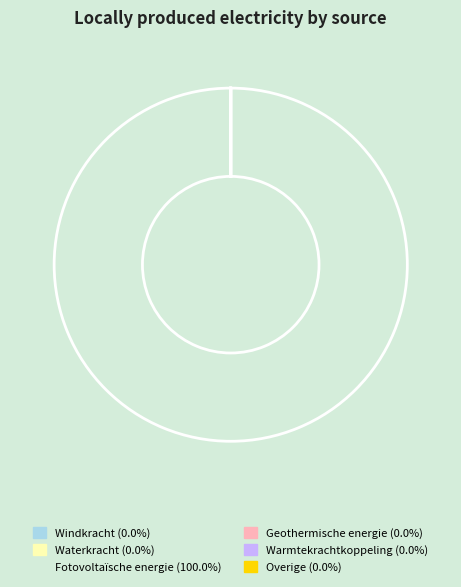

Is there a majority slice in this chart?

Yes